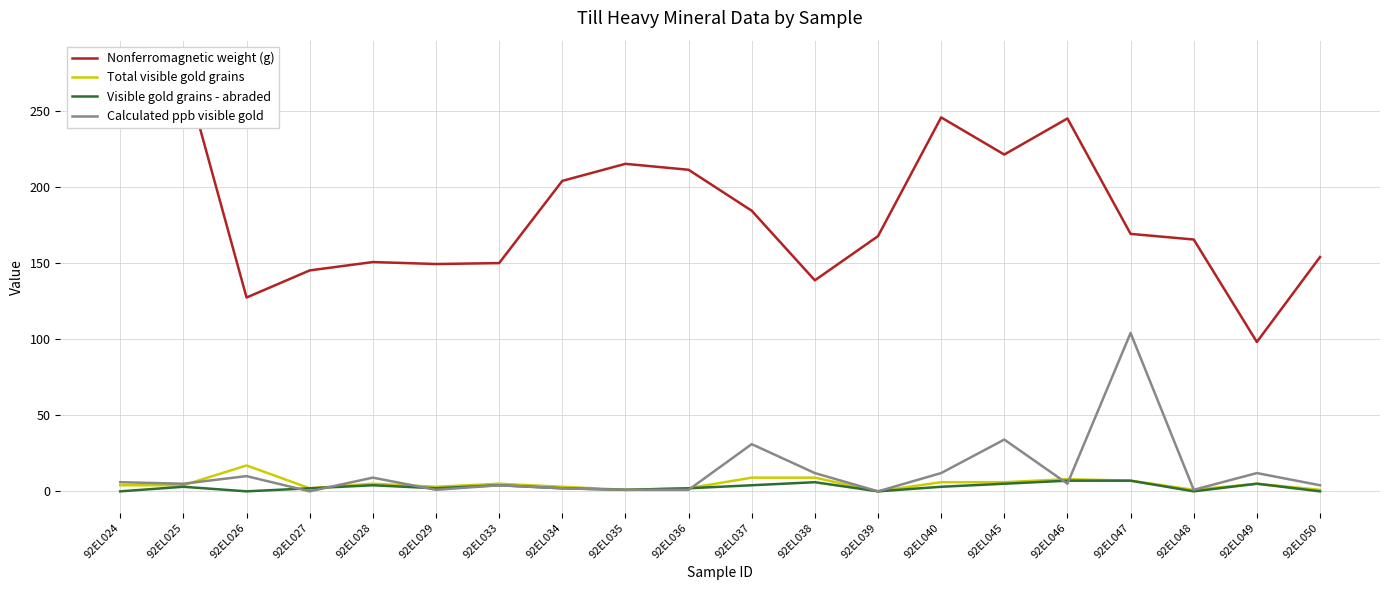

What is the average value of the Calculated ppb visible gold series?

13